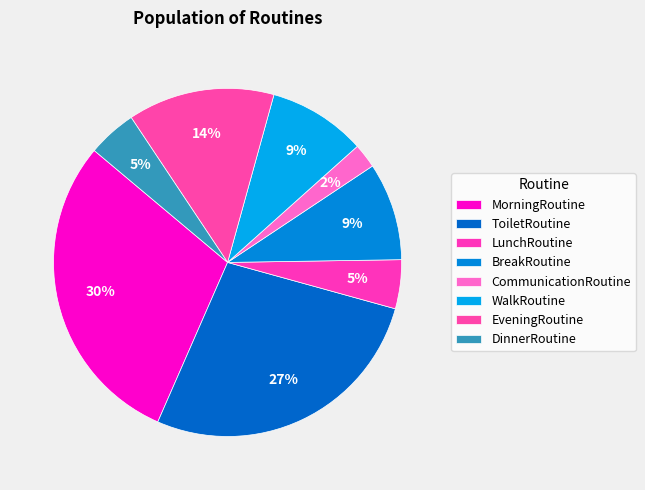

The MorningRoutine slice represents 40% of the pie. True or false?

False